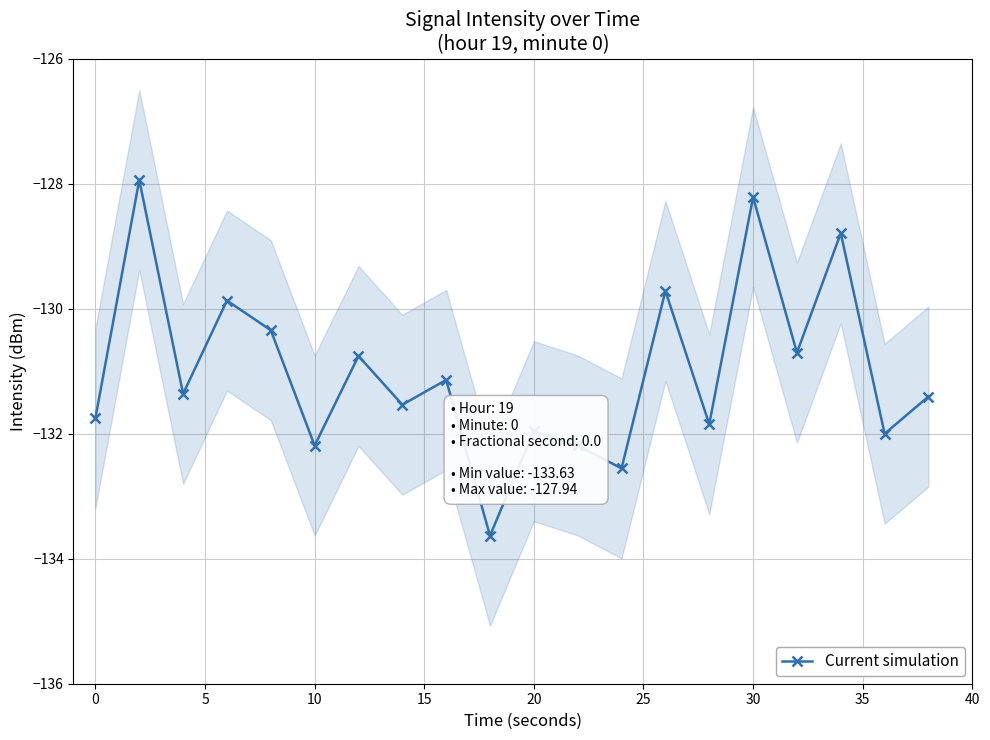

How many data points does each series have?

20